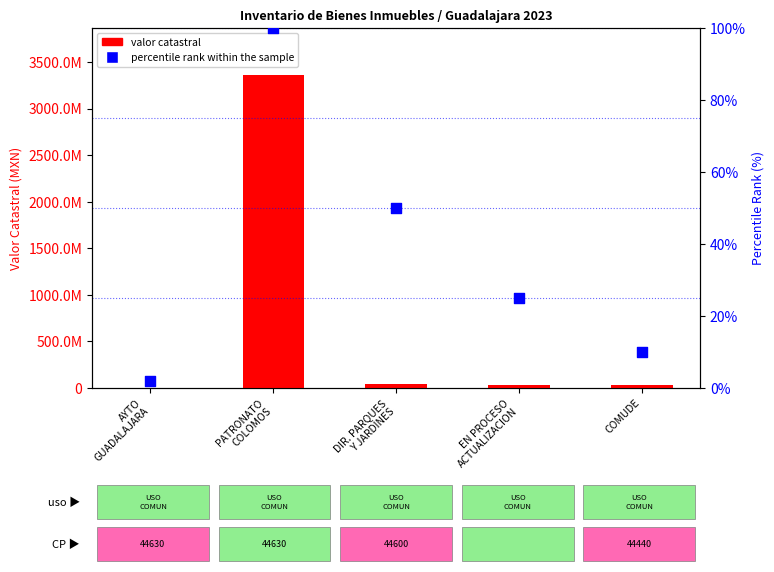

Which series contains the highest Y value?

valor catastral